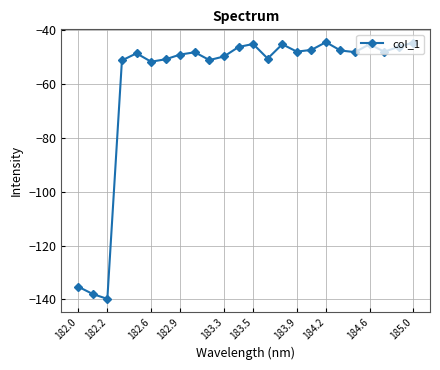

What is the value of the 7th point from the left?

-51.0